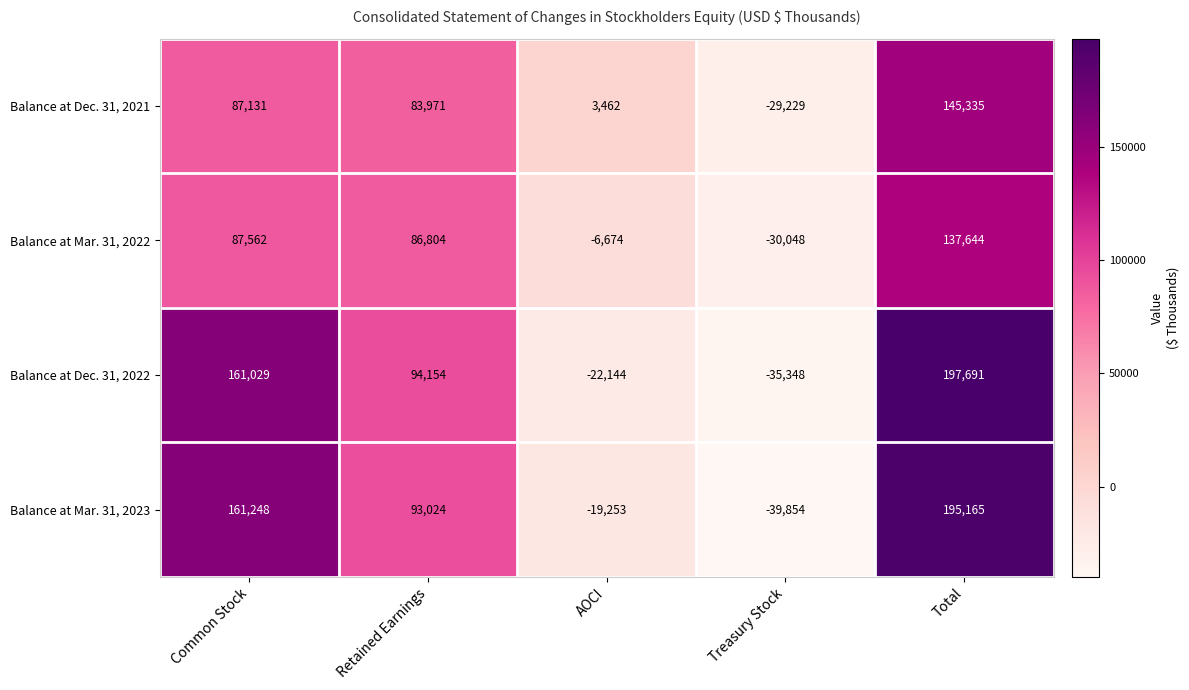

How many distinct data groups are displayed?

4